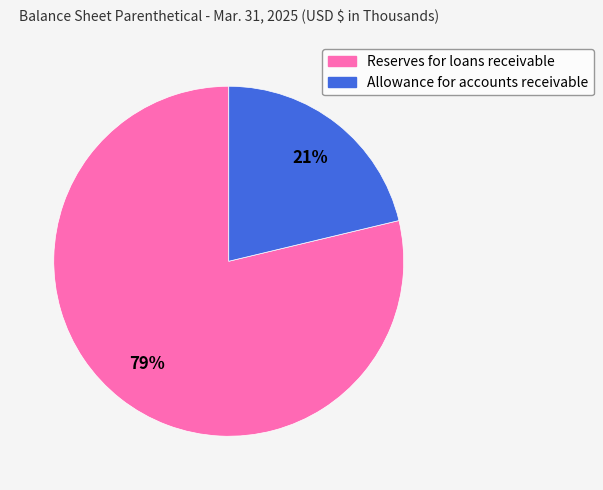

To the nearest percent, what is the combined percentage of Reserves for loans receivable and Allowance for accounts receivable?

100%